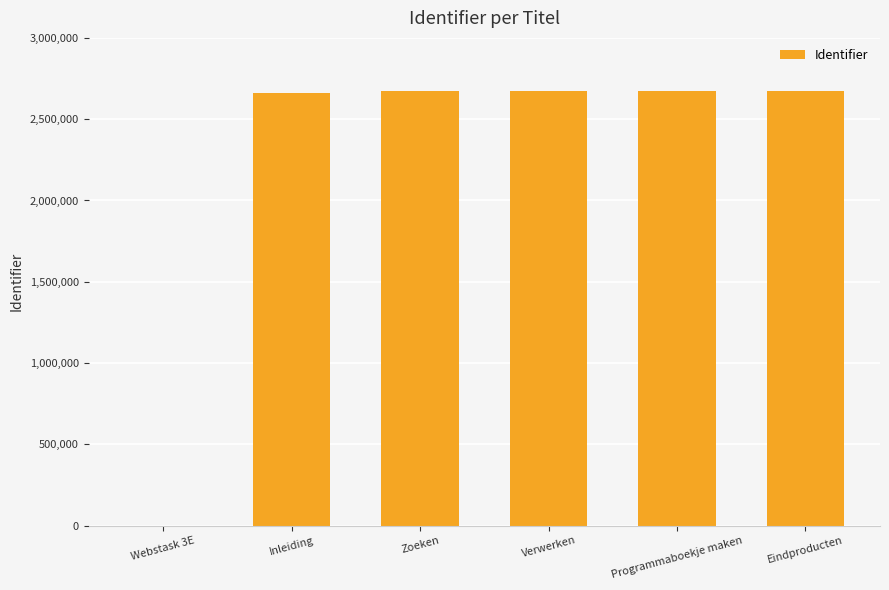

What is the average value?

2224496